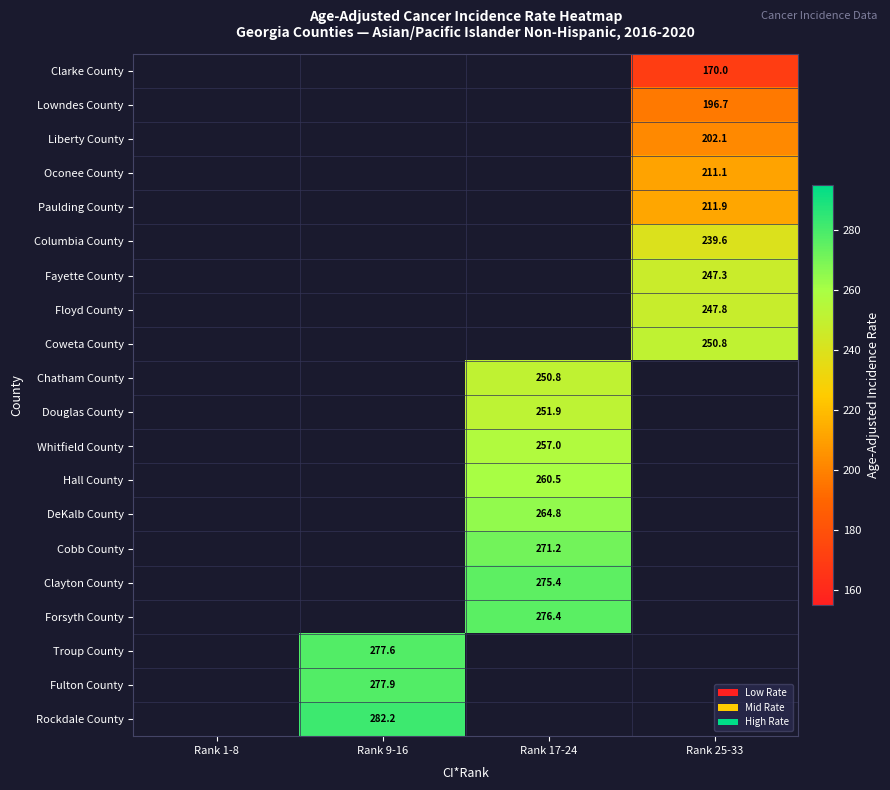

Is it true that Cobb County equals 471.3 at Rank 17-24?

False